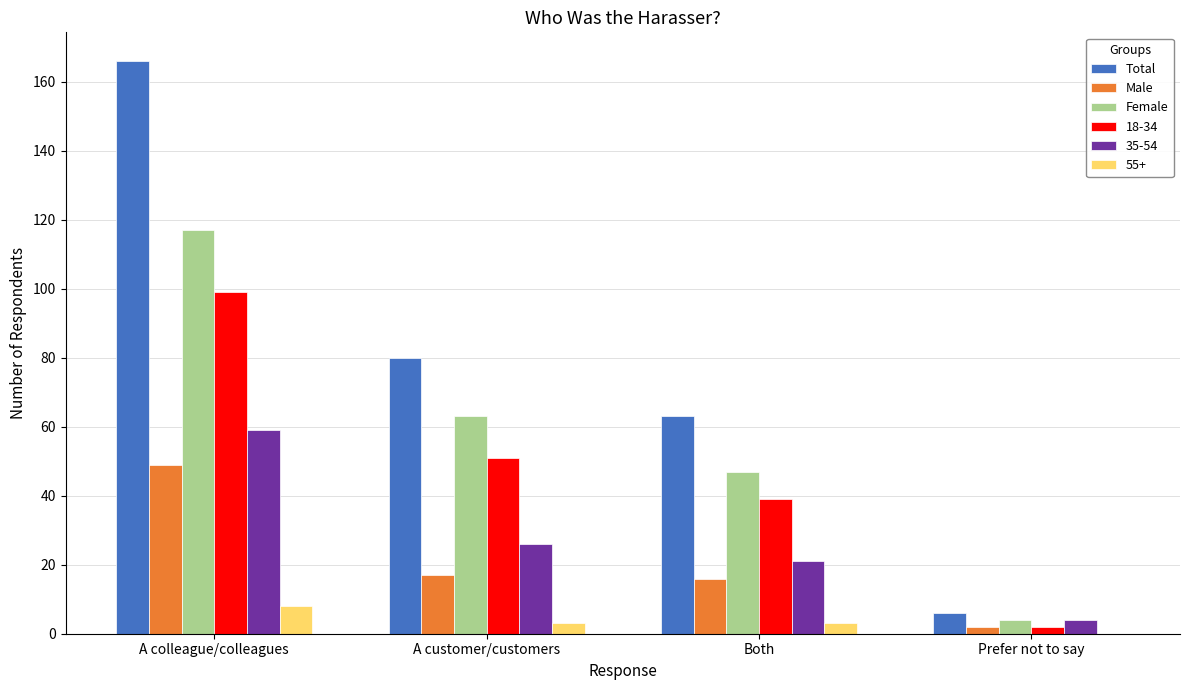

Is the value of Total at Prefer not to say greater than the value of Male at Both?

No